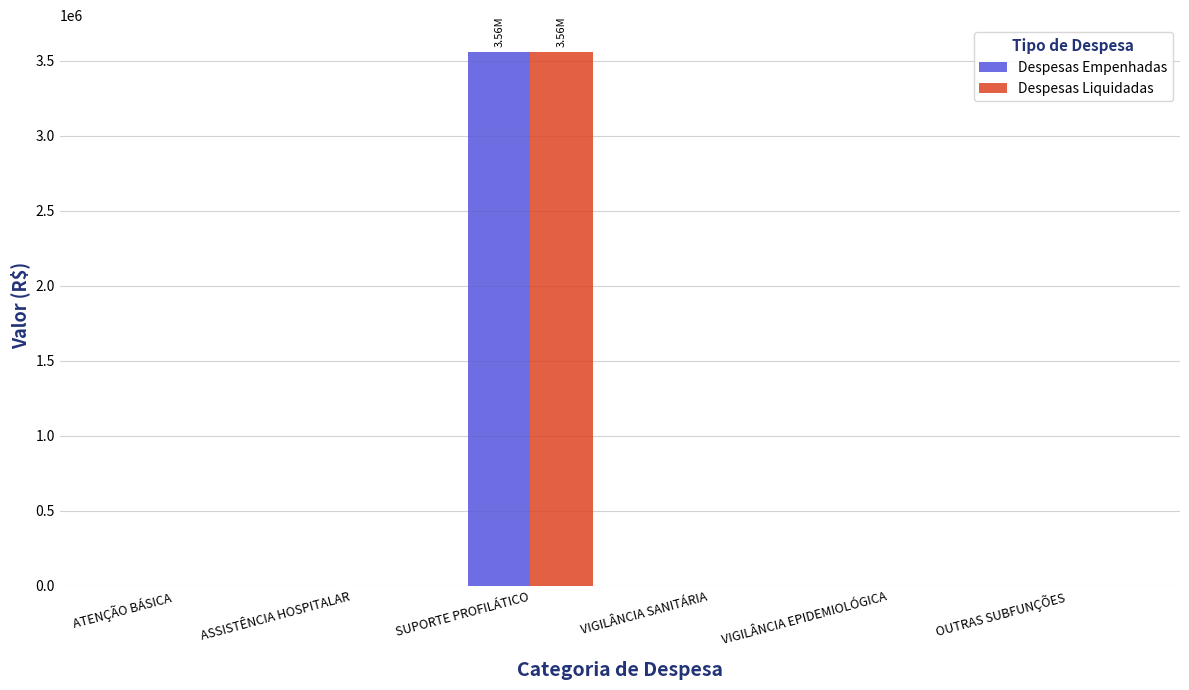

Which category has the highest value across all series?

SUPORTE PROFILÁTICO